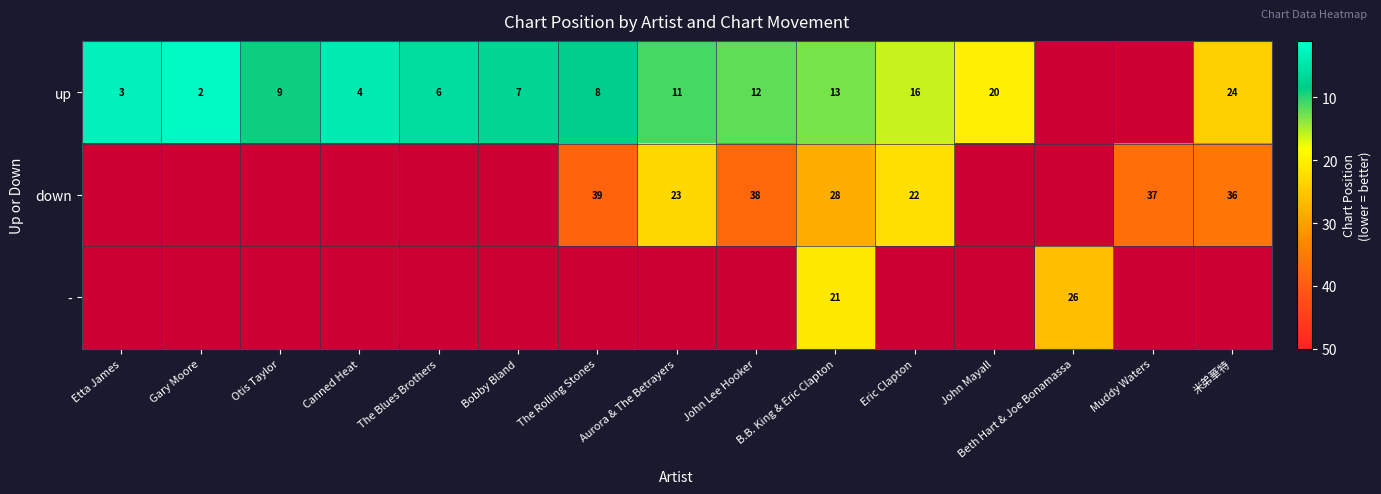

At how many categories does at least one series exceed 32?

4